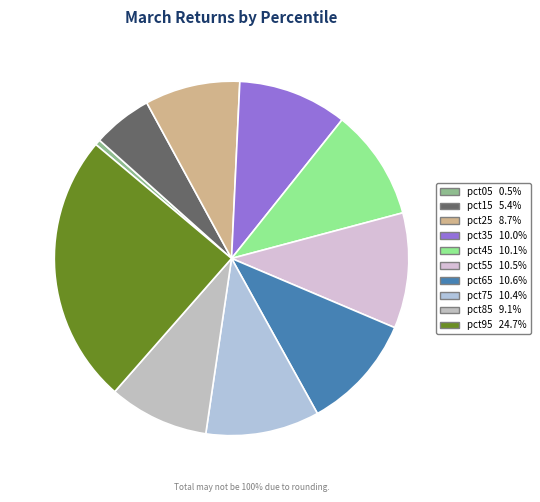

Between pct55 and pct35, which is larger?

pct55